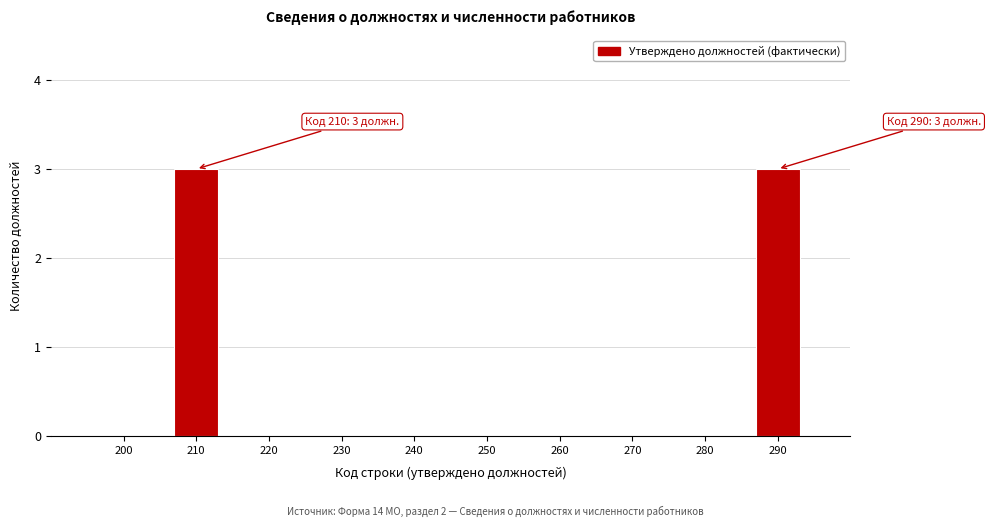

Reading right to left, list all the values displayed in this chart.

290=3	280=0	270=0	260=0	250=0	240=0	230=0	220=0	210=3	200=0